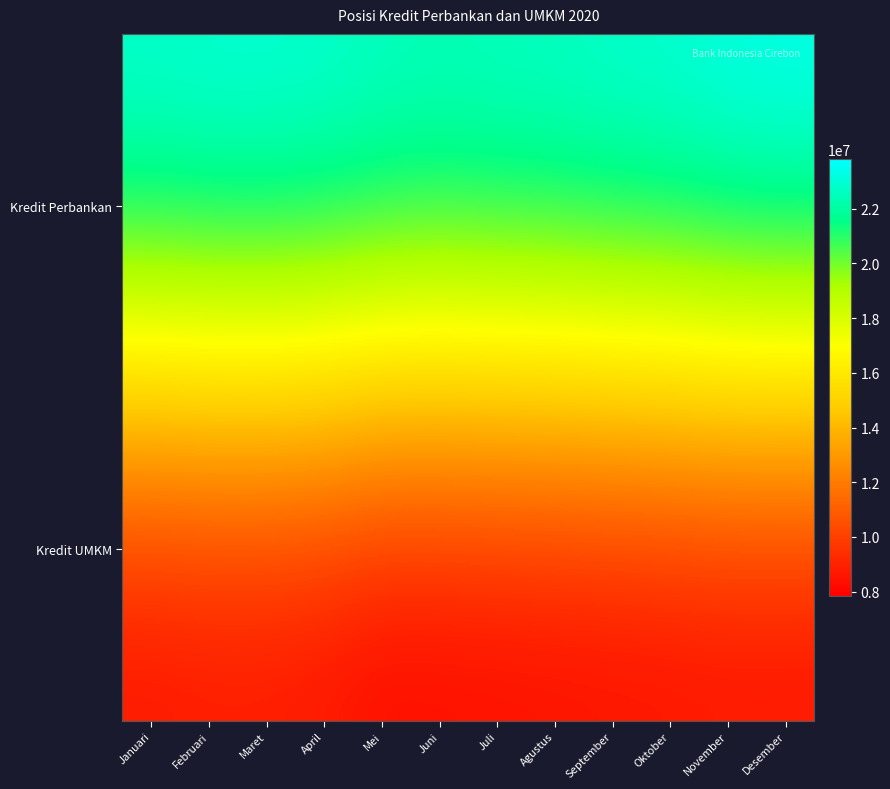

At how many categories does at least one series exceed 21568324?

12